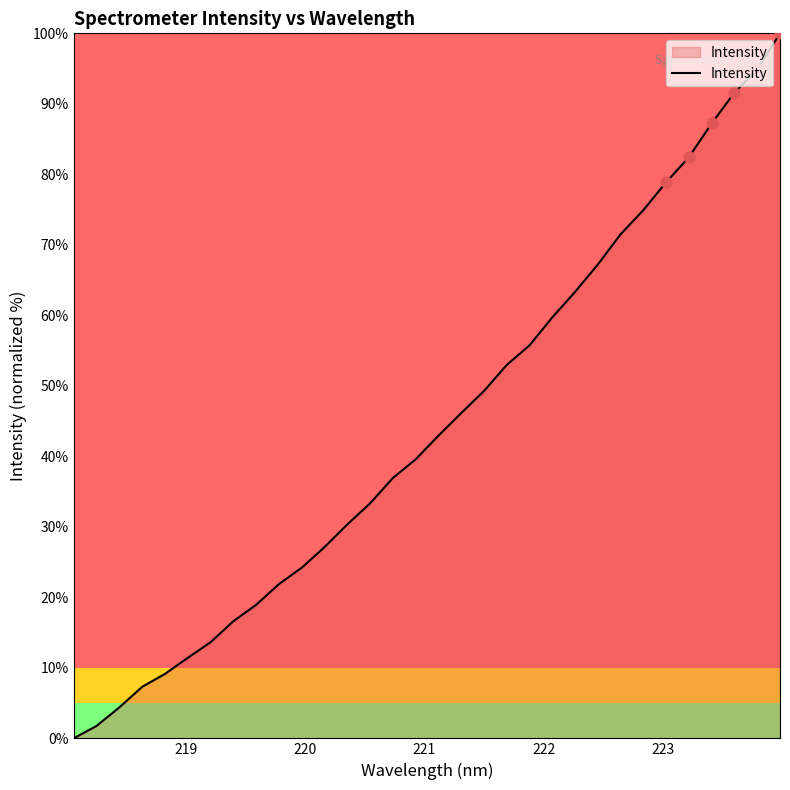

What is the maximum value shown in the chart?

100.0